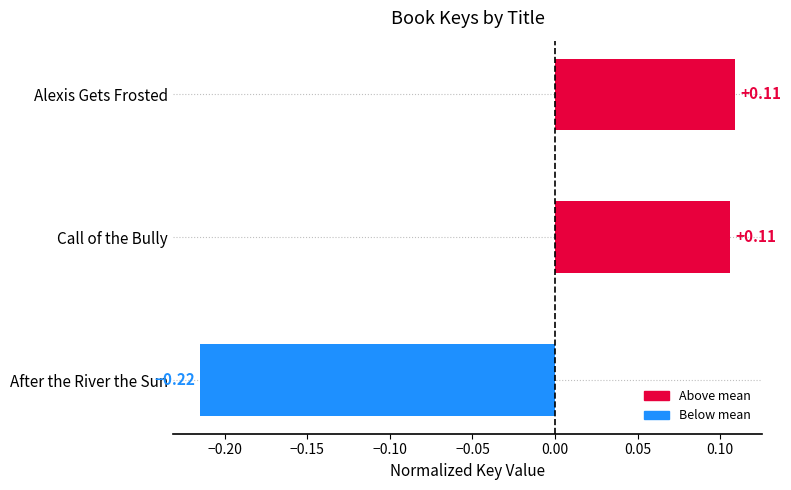

Which label corresponds to the smallest value in the chart?

After the River the Sun